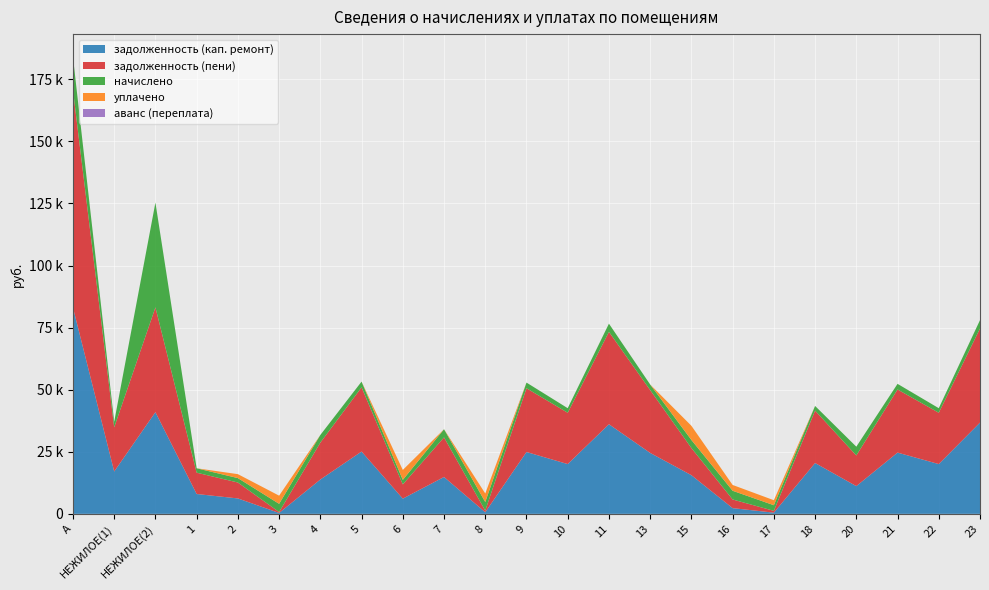

Reading left to right, what are all the values shown in this chart?

задолженность (кап. ремонт): А=83080.2	НЕЖИЛОЕ(1)=17059.8	НЕЖИЛОЕ(2)=40949.6	1=7992.3	2=6210.0	3=367.0	4=13829.4	5=25092.2	6=6128.3	7=14846.0	8=656.6	9=24910.0	10=20049.5	11=36089.2	13=24545.5	15=15570.8	16=2308.6	17=479.0	18=20474.9	20=11169.7	21=24666.8	22=20049.5	23=36757.4
задолженность (пени): А=87538.7	НЕЖИЛОЕ(1)=17801.9	НЕЖИЛОЕ(2)=42203.3	1=8585.7	2=6408.4	3=367.0	4=14856.1	5=25860.4	6=5734.6	7=15943.4	8=656.6	9=25672.6	10=20663.3	11=37194.0	13=25297.0	15=10936.0	16=3478.9	17=730.2	18=21101.7	20=12347.4	21=25422.0	22=20663.3	23=37882.7
начислено: А=13375.3	НЕЖИЛОЕ(1)=2226.4	НЕЖИЛОЕ(2)=42203.3	1=1780.0	2=1785.6	3=3303.4	4=3080.2	5=2304.5	6=1819.1	7=3292.2	8=3443.9	9=2287.8	10=1841.4	11=3314.5	13=2254.3	15=3242.0	16=3510.9	17=2265.5	18=1880.5	20=3533.2	21=2265.5	22=1841.4	23=3375.9
уплачено: А=0.0	НЕЖИЛОЕ(1)=0.0	НЕЖИЛОЕ(2)=0.0	1=0.0	2=1585.8	3=3286.8	4=0.0	5=0.0	6=4000.0	7=0.0	8=3441.7	9=0.0	10=0.0	11=0.0	13=0.0	15=5715.5	16=2340.0	17=2016.0	18=0.0	20=0.0	21=0.0	22=0.0	23=0.0
аванс (переплата): А=0.0	НЕЖИЛОЕ(1)=0.0	НЕЖИЛОЕ(2)=0.0	1=0.0	2=0.0	3=0.0	4=0.0	5=0.0	6=0.0	7=0.0	8=0.0	9=0.0	10=0.0	11=0.0	13=0.0	15=0.0	16=0.0	17=0.0	18=0.0	20=0.0	21=0.0	22=0.0	23=0.0